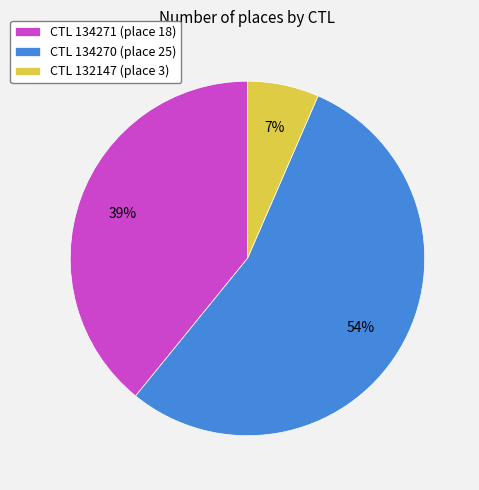

Count the number of slices in the pie.

3